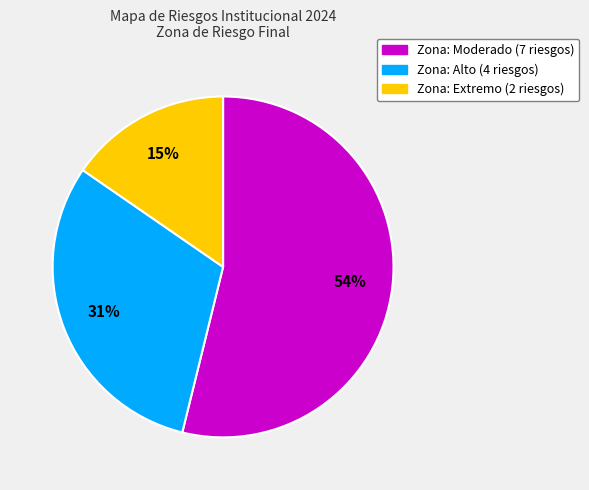

To the nearest percent, what is the average slice percentage?

33%